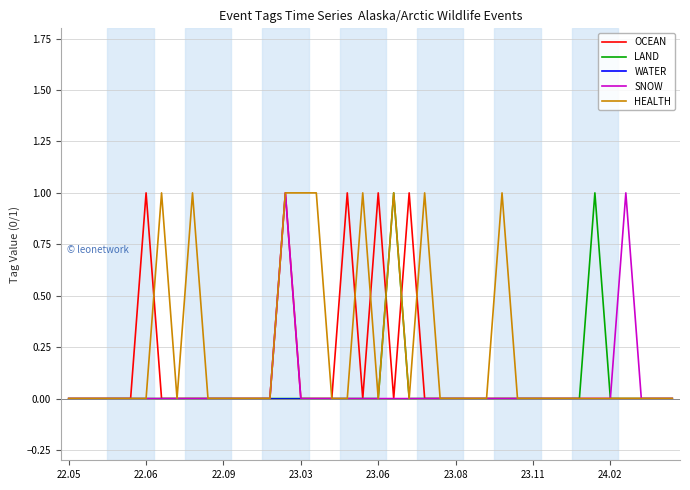

Which series has the largest total across all categories?

HEALTH